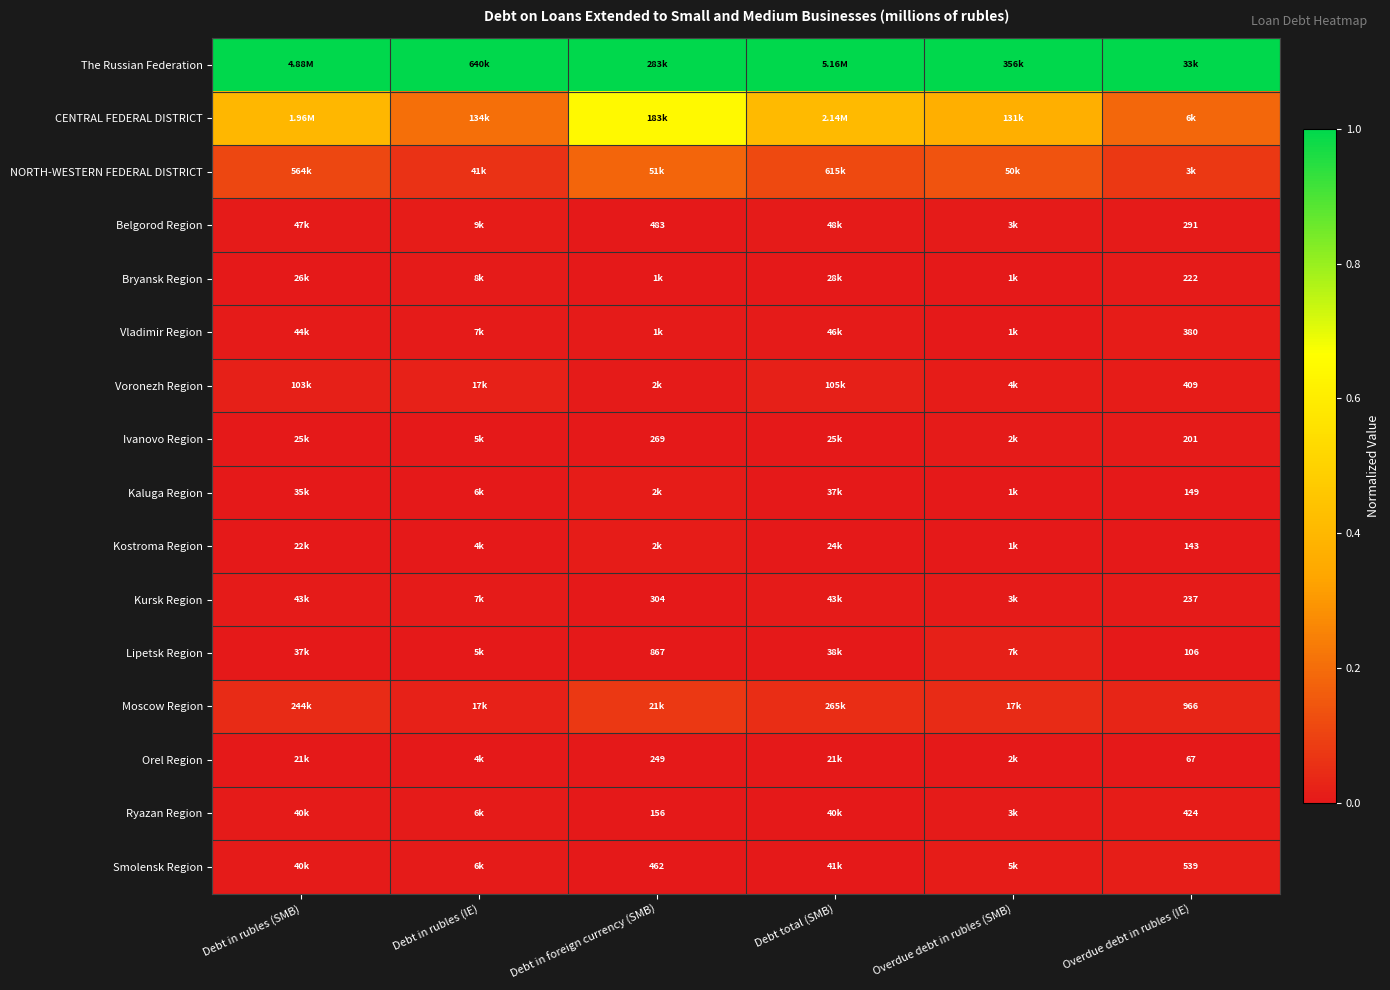

Which category has the highest value in the Voronezh Region series?

Debt in rubles (IE)